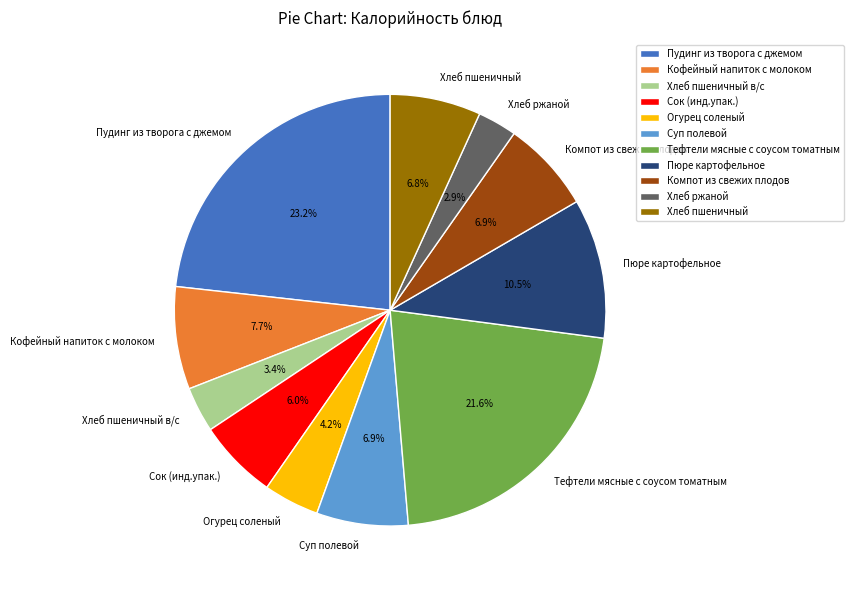

To the nearest percent, what is the average slice percentage?

9%